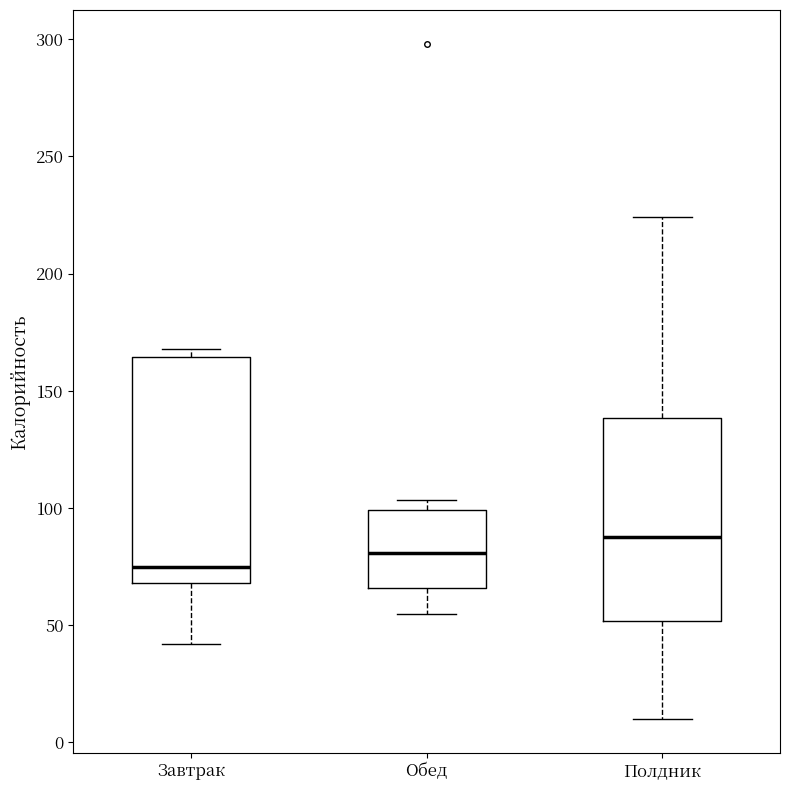

Where is the upper edge of the box for Полдник on the y-axis? The values are not printed on the chart, so give them approximately, as read against the axis.

140